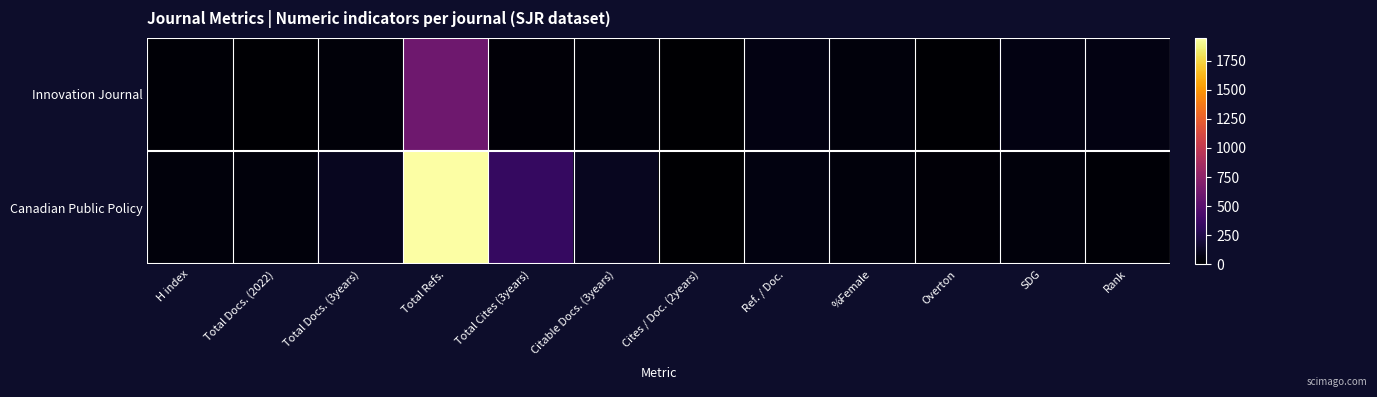

Reading right to left, transcribe all the data shown in this chart.

Innovation Journal: Rank=67	SDG=66	Overton=14	%Female=43	Ref. / Doc.=65	Cites / Doc. (2years)=0	Citable Docs. (3years)=37	Total Cites (3years)=30	Total Refs.=604	Total Docs. (3years)=38	Total Docs. (2022)=14	H index=21
Canadian Public Policy: Rank=20	SDG=40	Overton=23	%Female=44	Ref. / Doc.=56	Cites / Doc. (2years)=3	Citable Docs. (3years)=113	Total Cites (3years)=338	Total Refs.=1946	Total Docs. (3years)=113	Total Docs. (2022)=44	H index=40